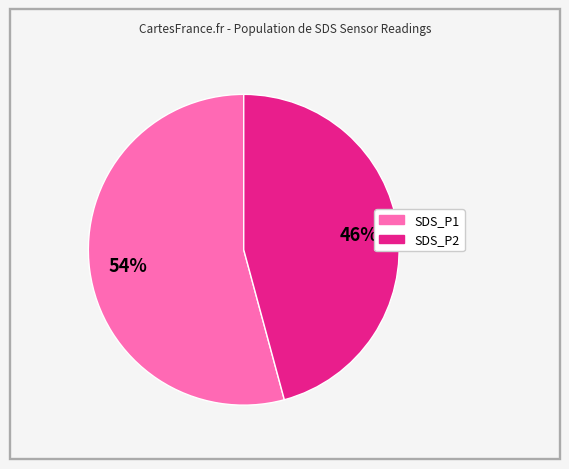

To the nearest percent, what is the difference between the largest and smallest slice percentages?

8%